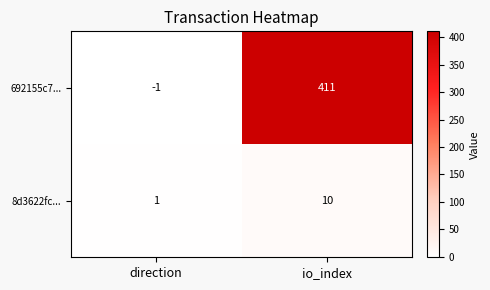

Reading left to right, extract all data points from this chart.

692155c7...: -1	411
8d3622fc...: 1	10